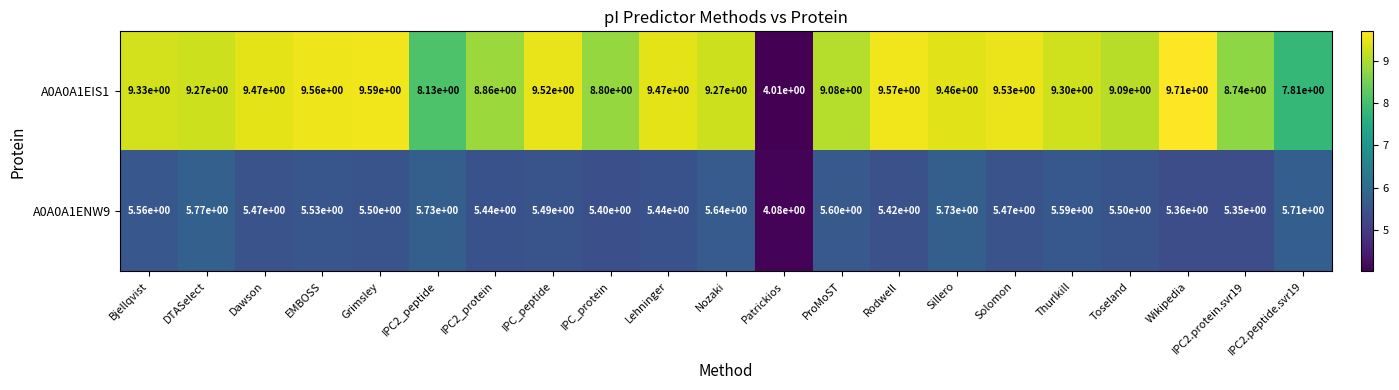

Count the number of data series in this chart.

2